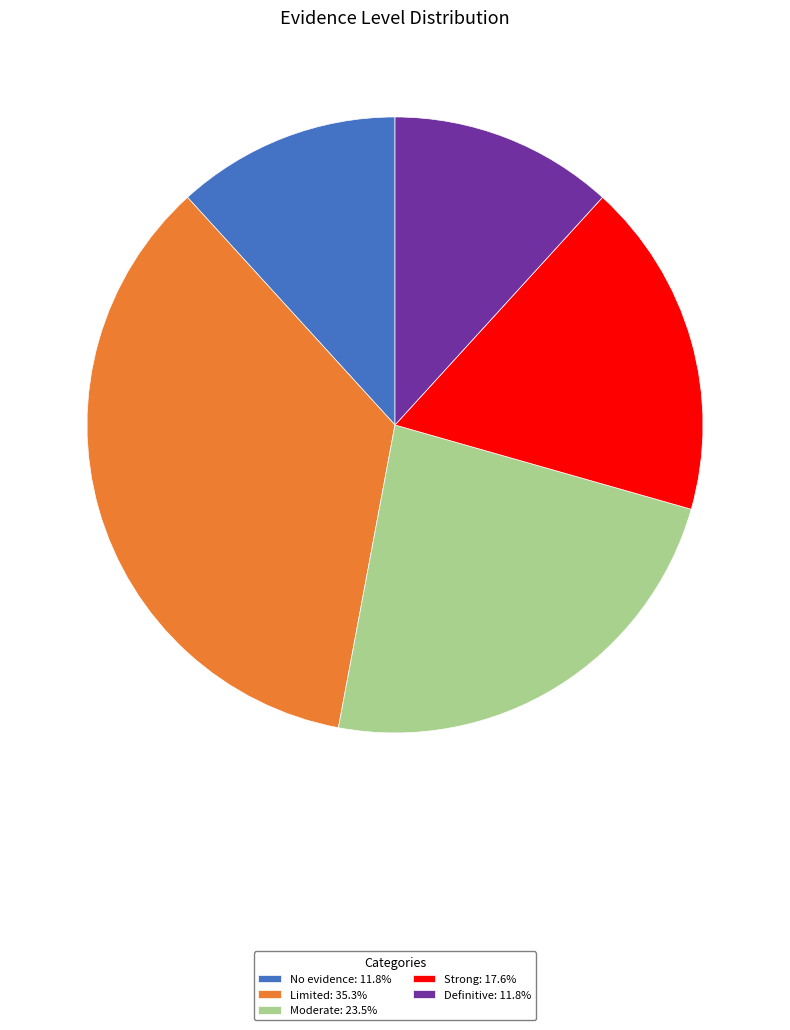

What is the largest slice in the pie chart?

Limited